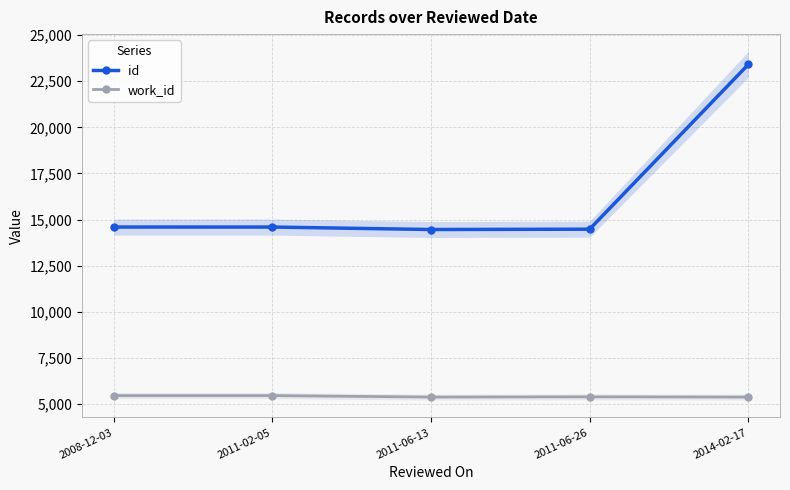

Which series has the largest range (max minus min)?

id